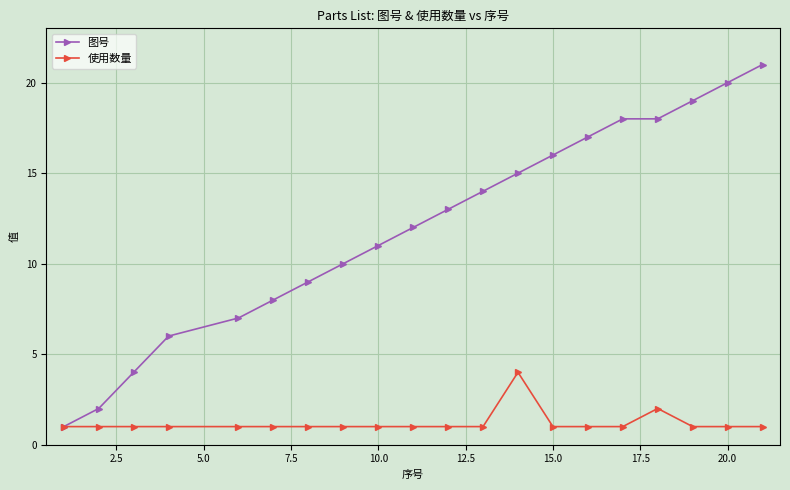

What is the value of the 图号 point at the 19th from the left?

20